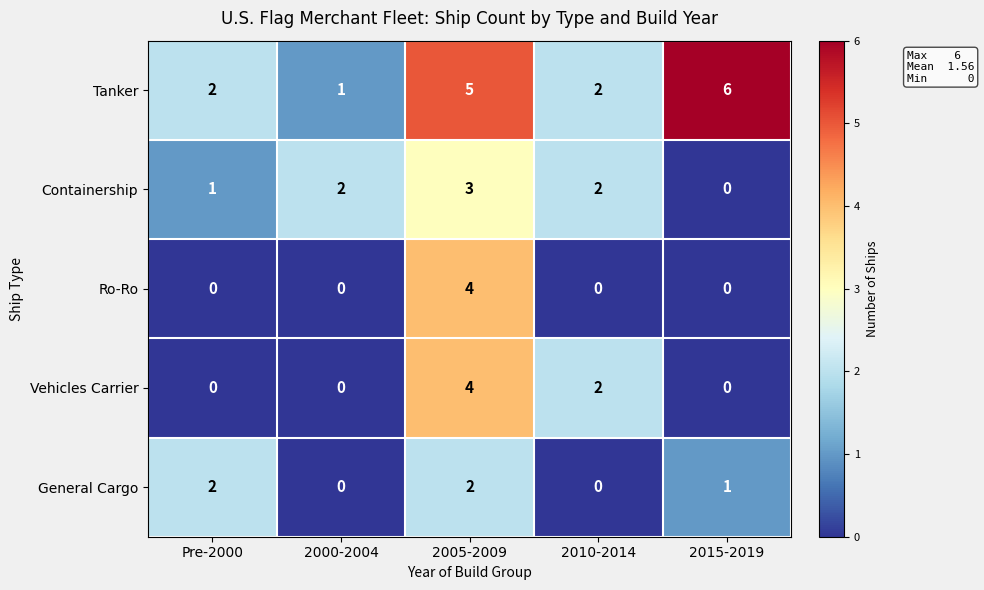

Reading right to left, transcribe all the data shown in this chart.

Tanker: 2015-2019=6	2010-2014=2	2005-2009=5	2000-2004=1	Pre-2000=2
Containership: 2015-2019=0	2010-2014=2	2005-2009=3	2000-2004=2	Pre-2000=1
Ro-Ro: 2015-2019=0	2010-2014=0	2005-2009=4	2000-2004=0	Pre-2000=0
Vehicles Carrier: 2015-2019=0	2010-2014=2	2005-2009=4	2000-2004=0	Pre-2000=0
General Cargo: 2015-2019=1	2010-2014=0	2005-2009=2	2000-2004=0	Pre-2000=2